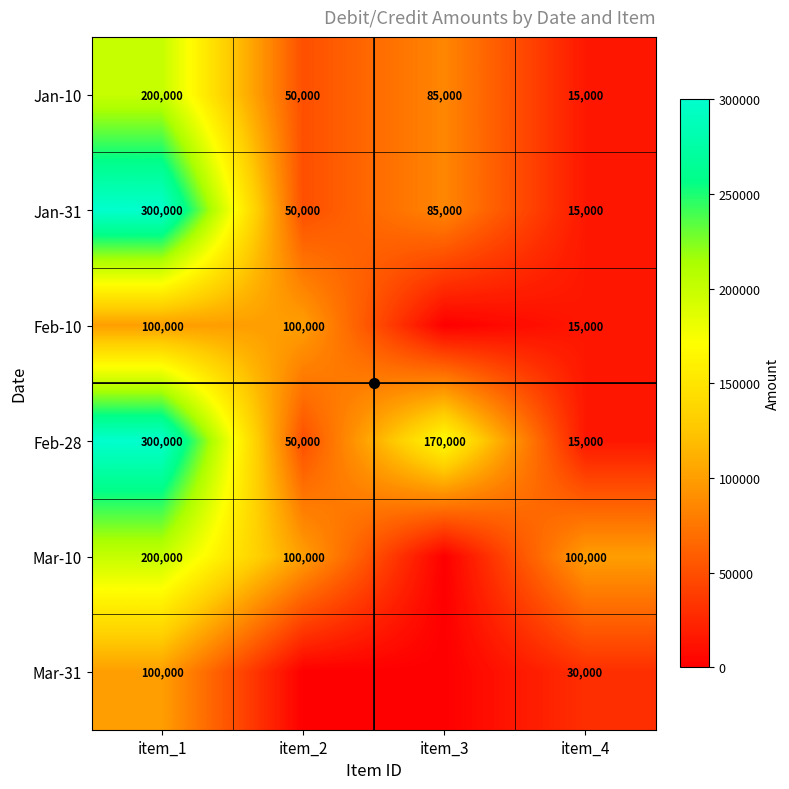

The value of Mar-10 at item_1 is 200000. True or false?

True